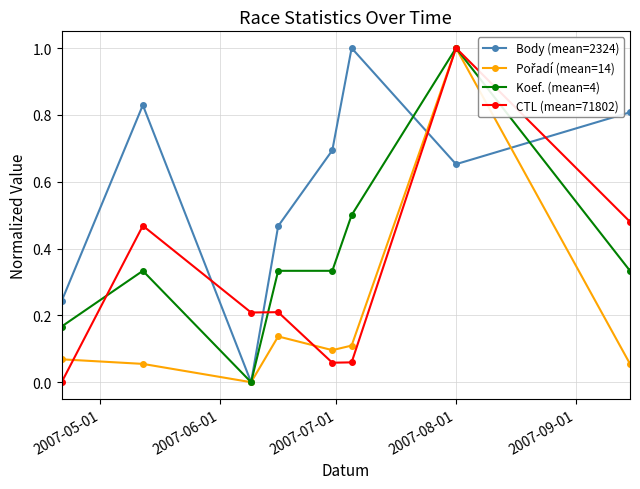

How many intersections are there between Body (mean=2324) and CTL (mean=71802)?

4